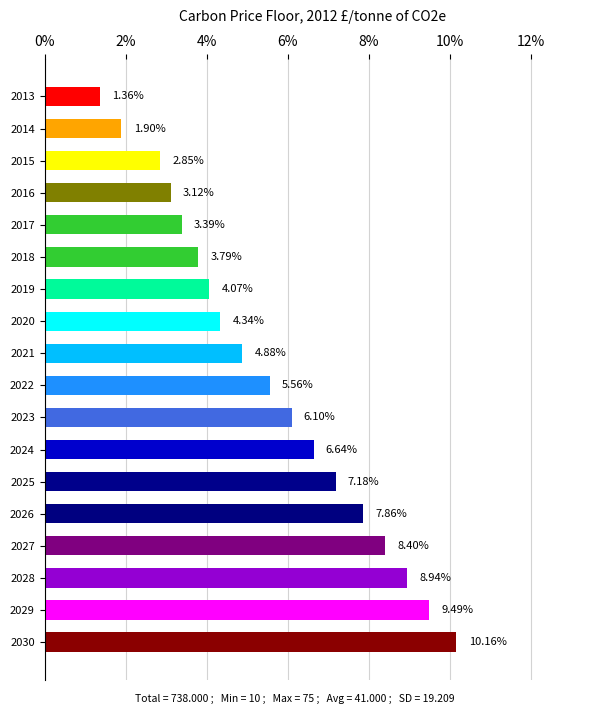

Between 2024 and 2015, which is larger?

2024